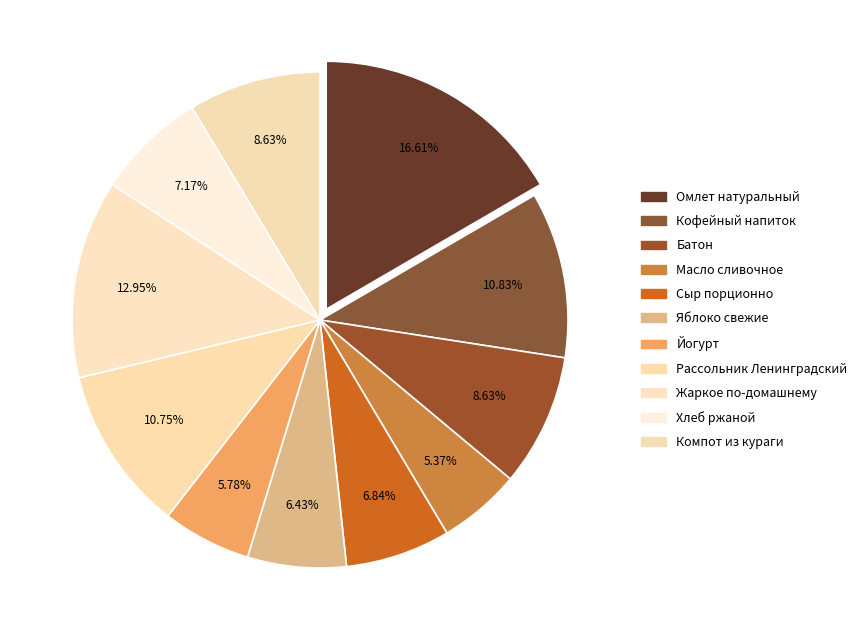

To the nearest percent, what portion does Хлеб ржаной represent?

7%